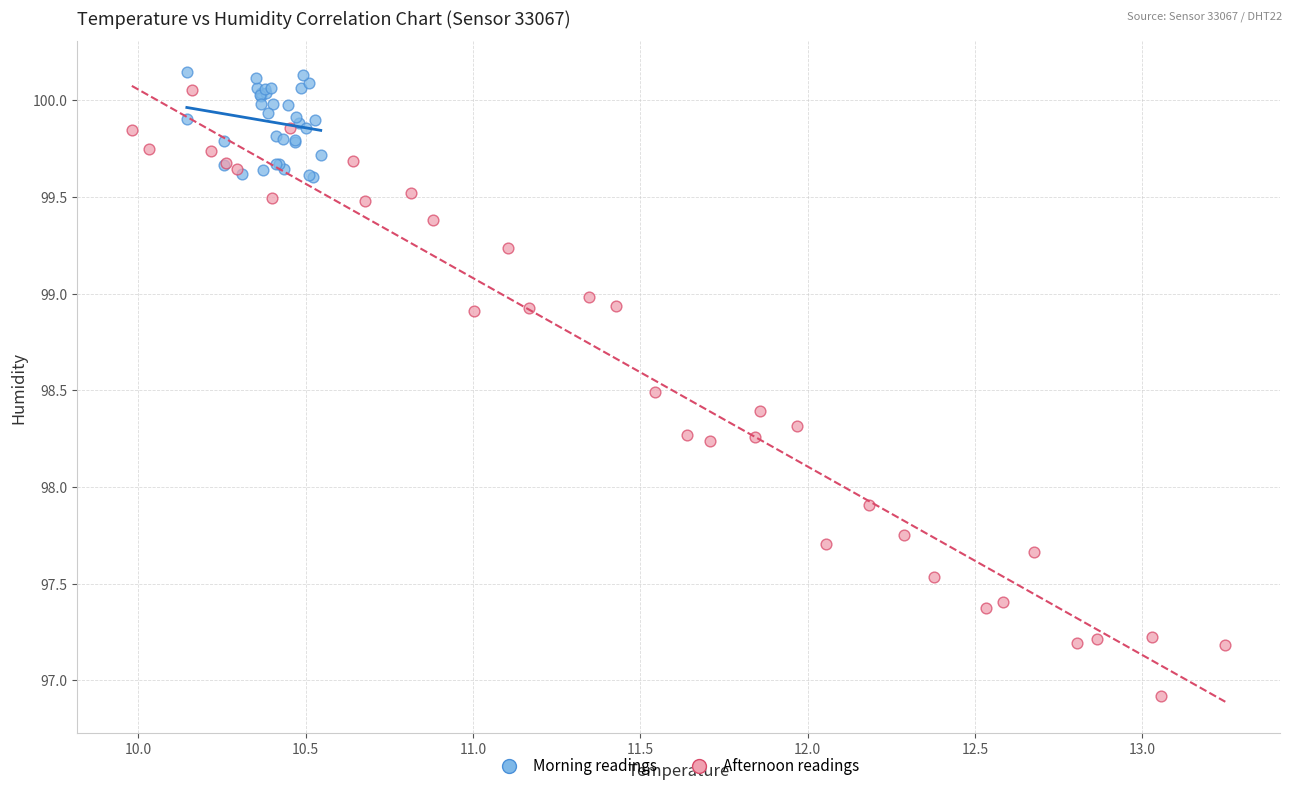

Which series has the widest spread of Y values?

Afternoon readings